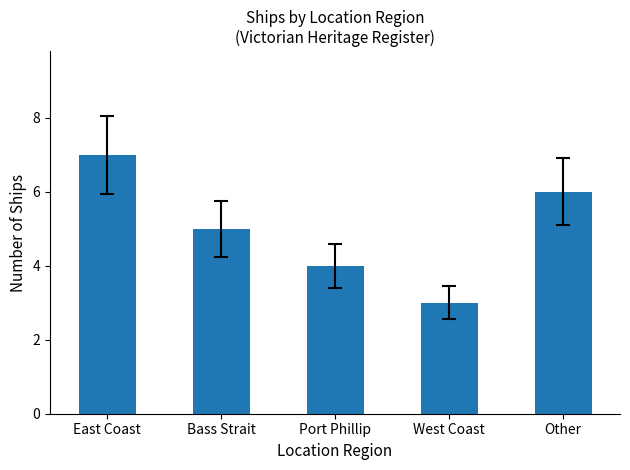

What is the difference between the values at East Coast and Port Phillip?

3